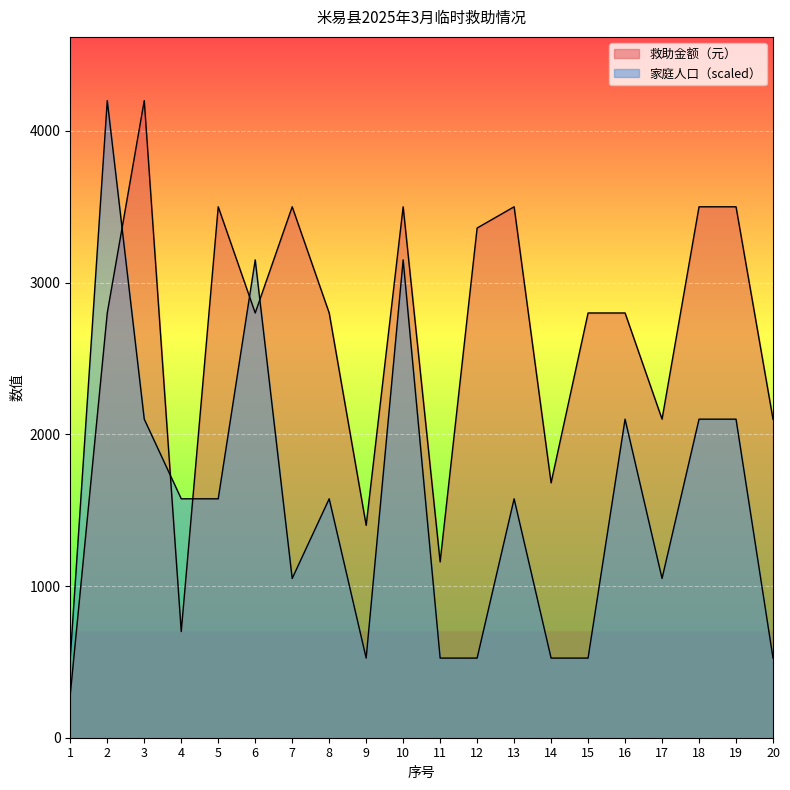

Reading left to right, extract all data points from this chart.

救助金额（元）: 285	2800	4200	700	3500	2800	3500	2800	1400	3500	1159	3360	3500	1680	2800	2800	2100	3500	3500	2100
家庭人口: 525	4200	2100	1575	1575	3150	1050	1575	525	3150	525	525	1575	525	525	2100	1050	2100	2100	525